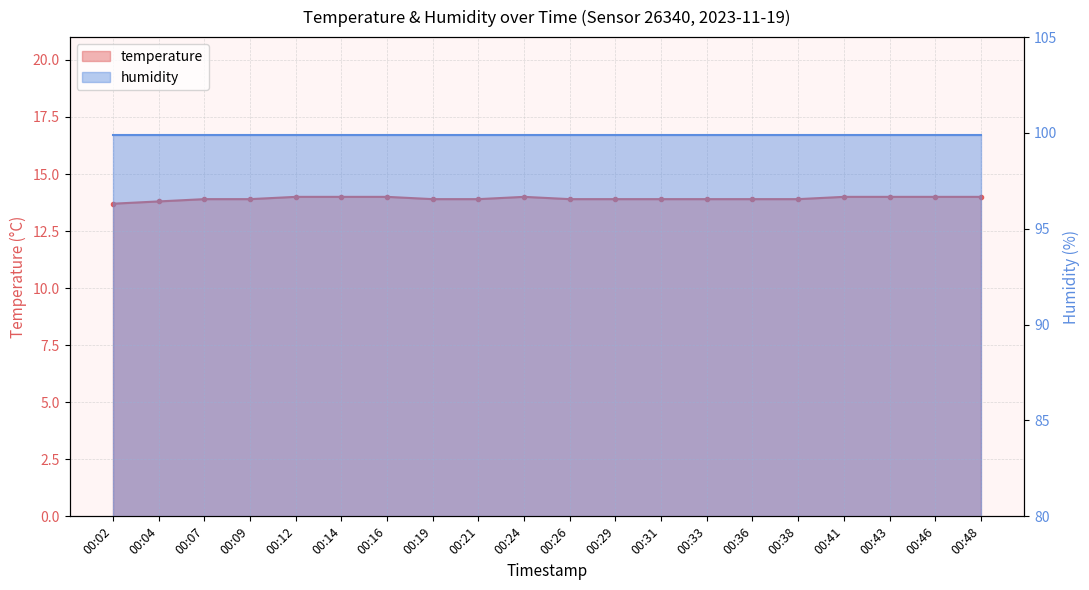

True or false: the data has more than 0 interior local peaks.

True